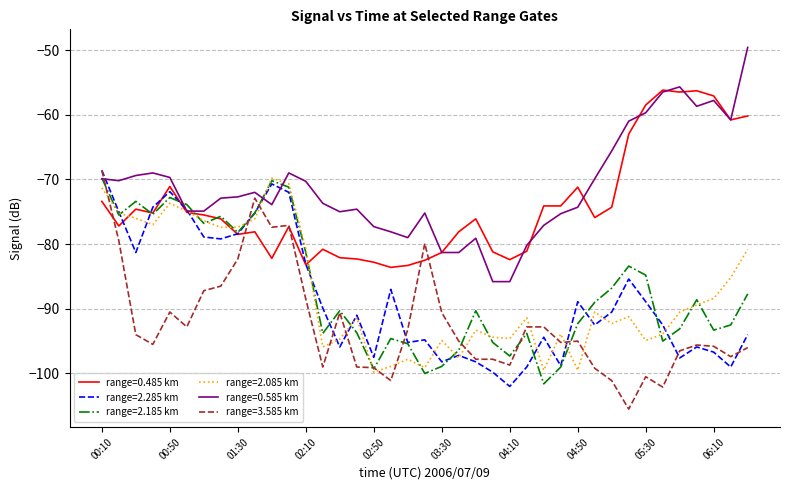

What is the highest value of the range=2.285 km series?

-68.6